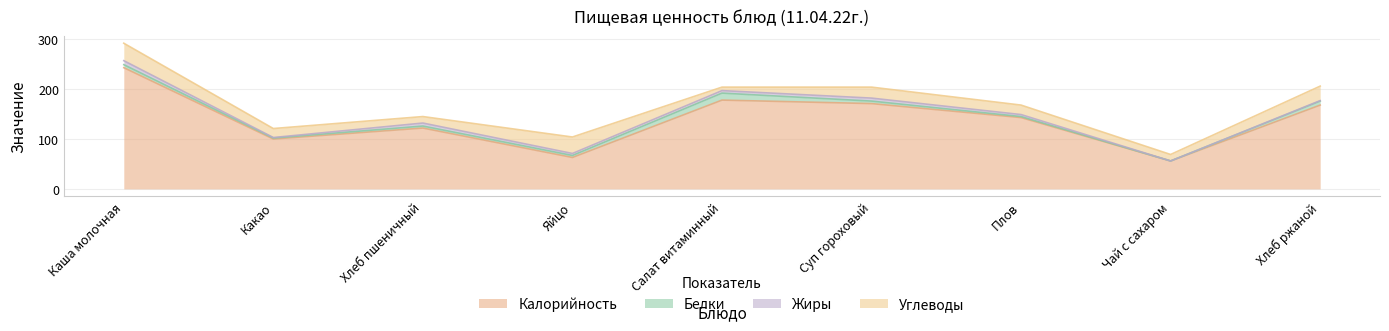

At which label is Белки closest to 7?

Каша молочная